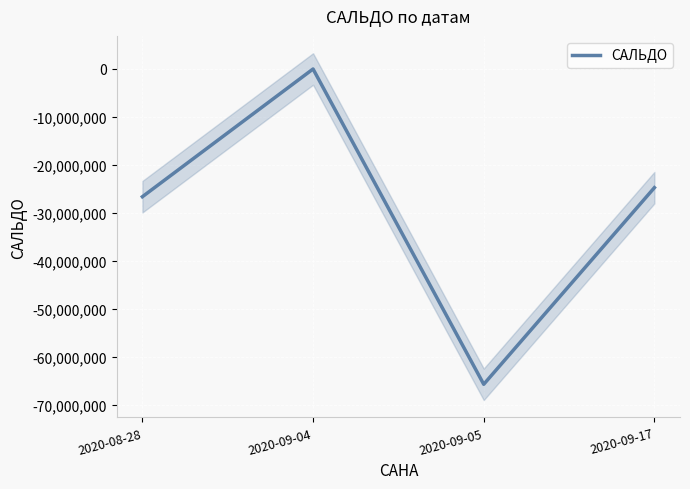

What is the smallest value displayed?

-65785120